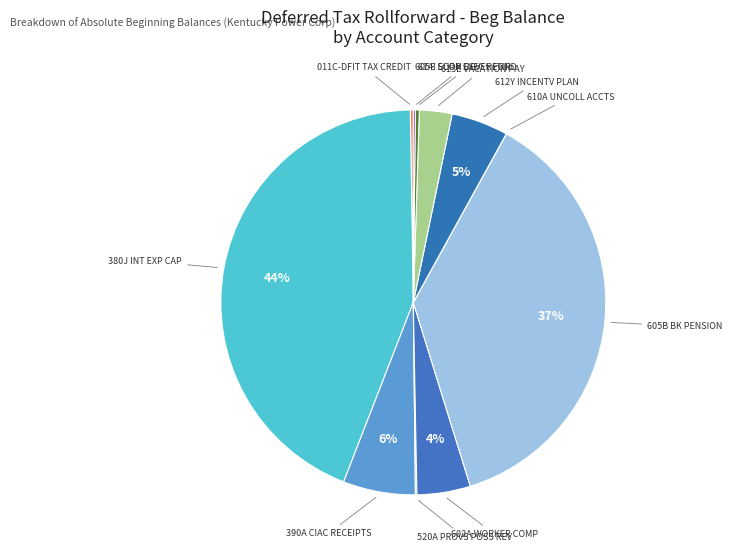

Does 613E VACATION PAY account for over 50% of the chart?

No